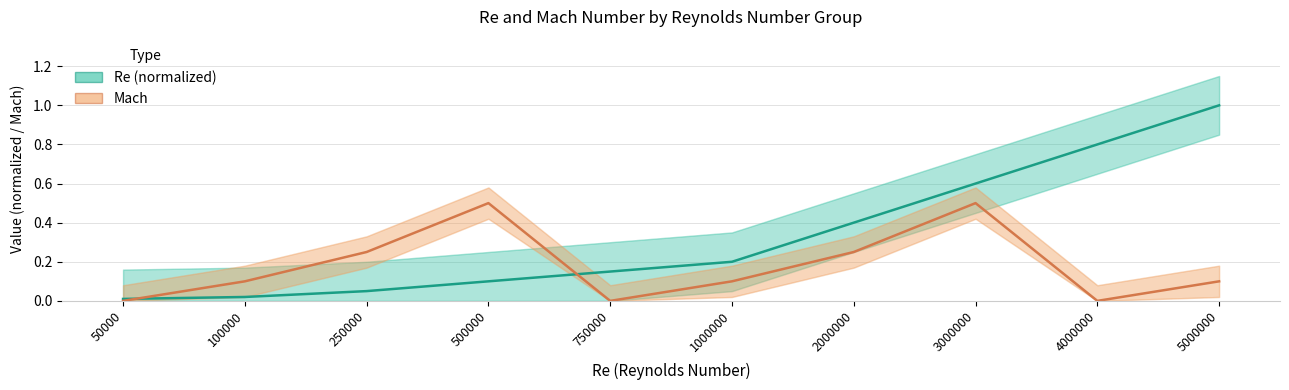

True or false: Mach has more than 2 interior local peaks.

False